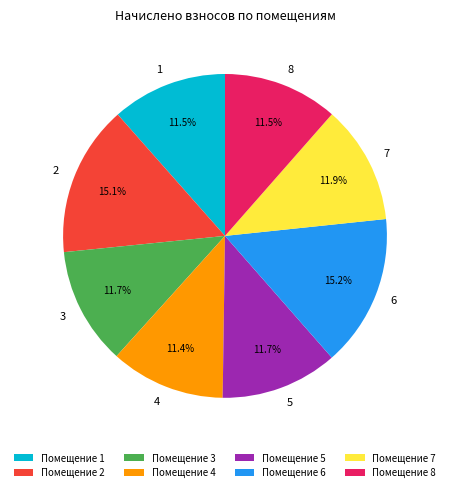

Does any single category account for the majority?

No